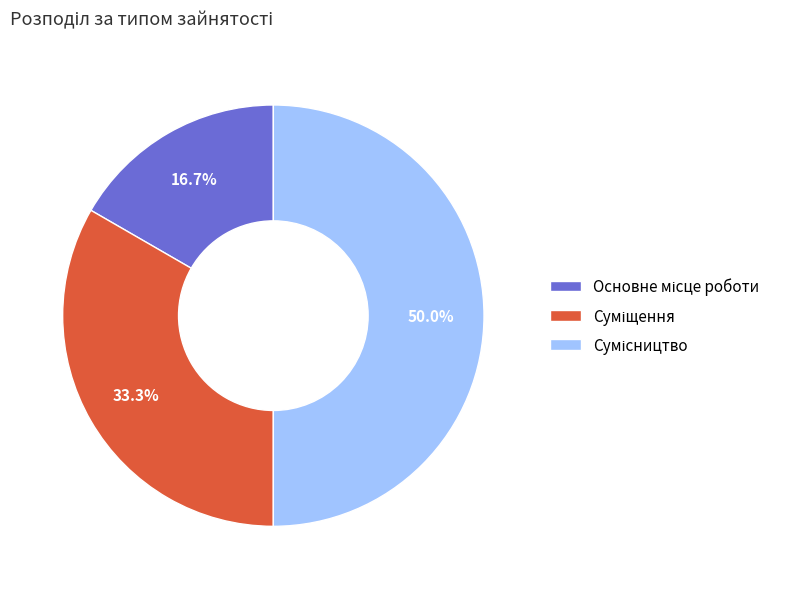

To the nearest percent, what is the difference between the largest and smallest slice percentages?

33%